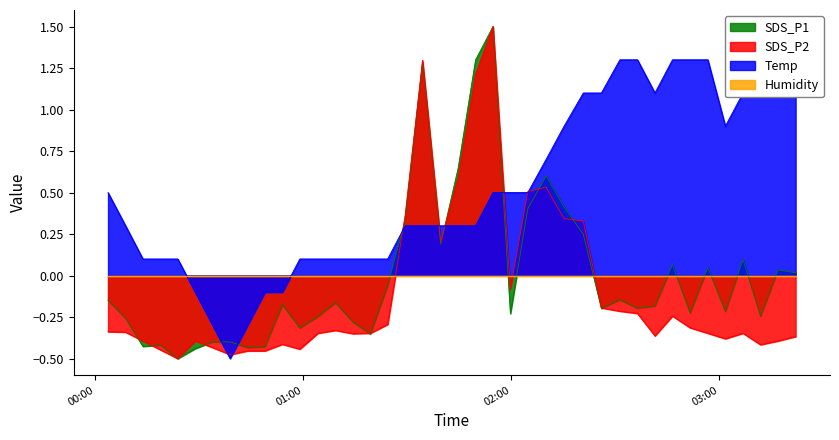

What is the difference between the second highest and minimum values in the Temp series?

2.0